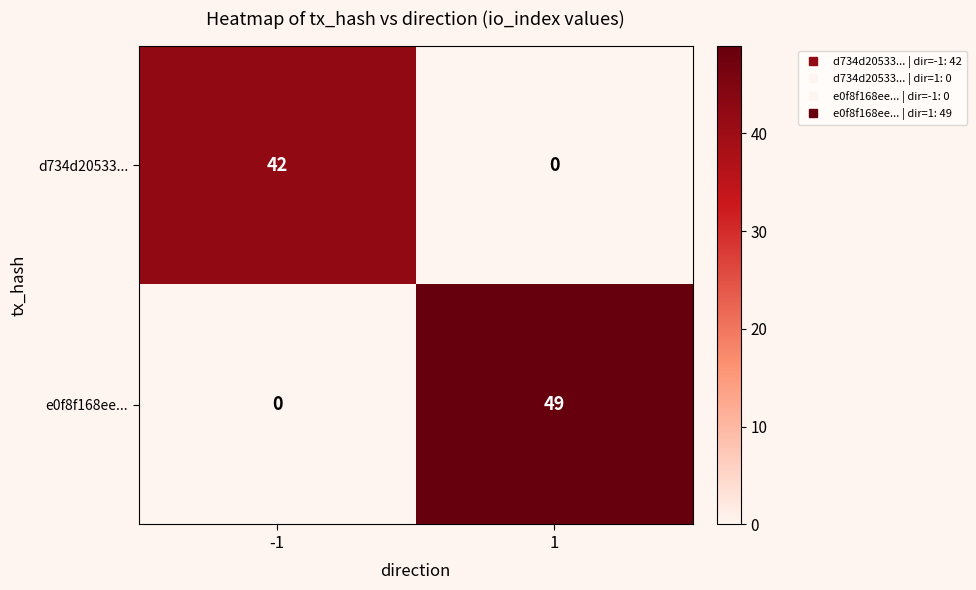

True or false: d734d20533... has a value of 42 at -1.

True